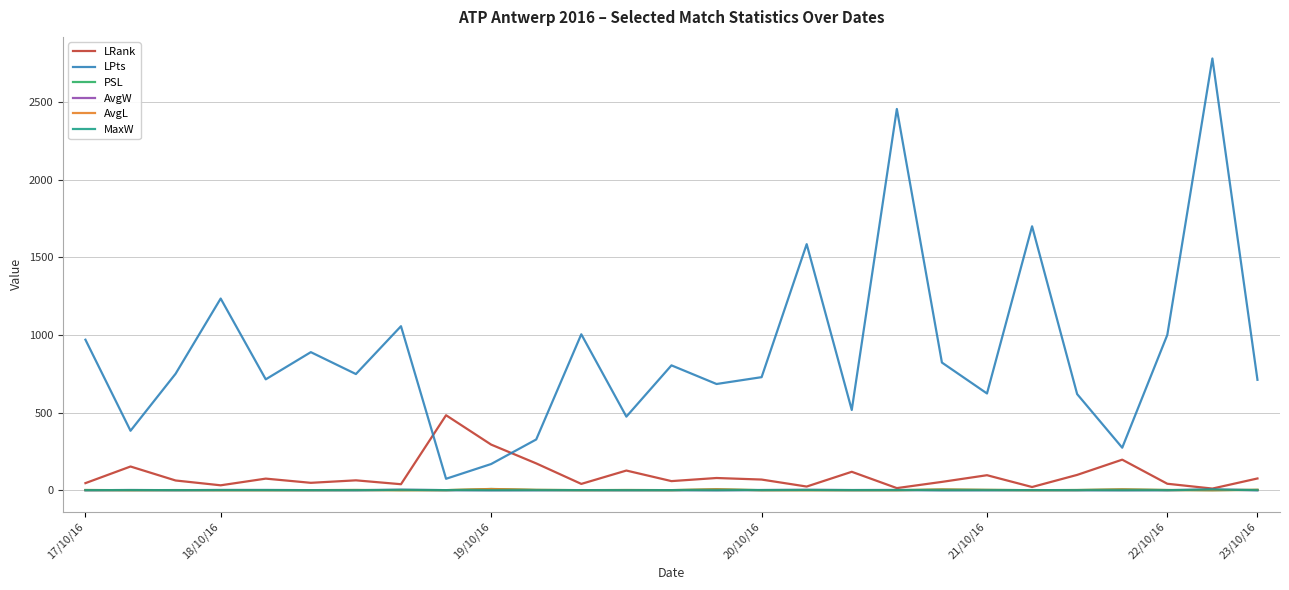

What is the greatest value displayed?

2780.0